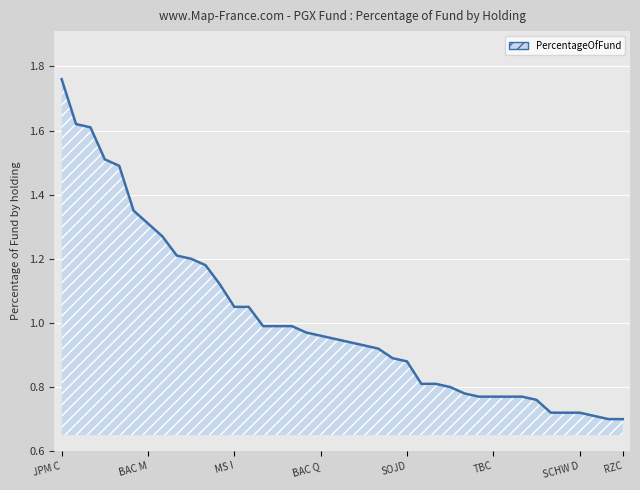

Does the chart display data point markers on the line(s)?

No